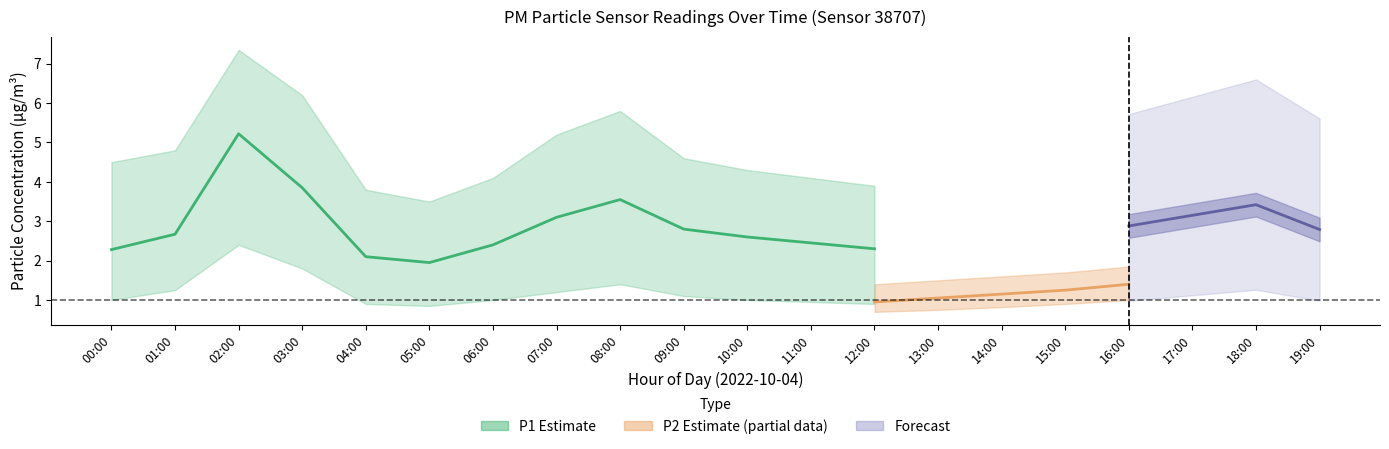

What is the sum of the P1_lower values at 19:00 and 07:00?

2.6